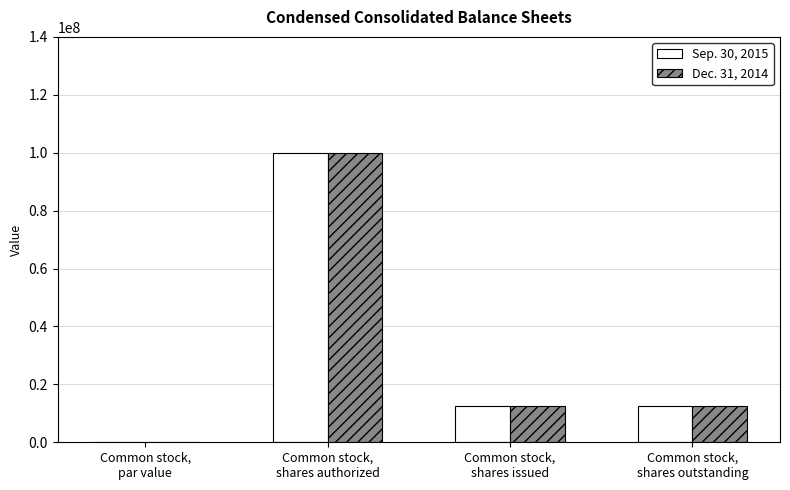

What is the maximum value shown in the chart?

100000000.0